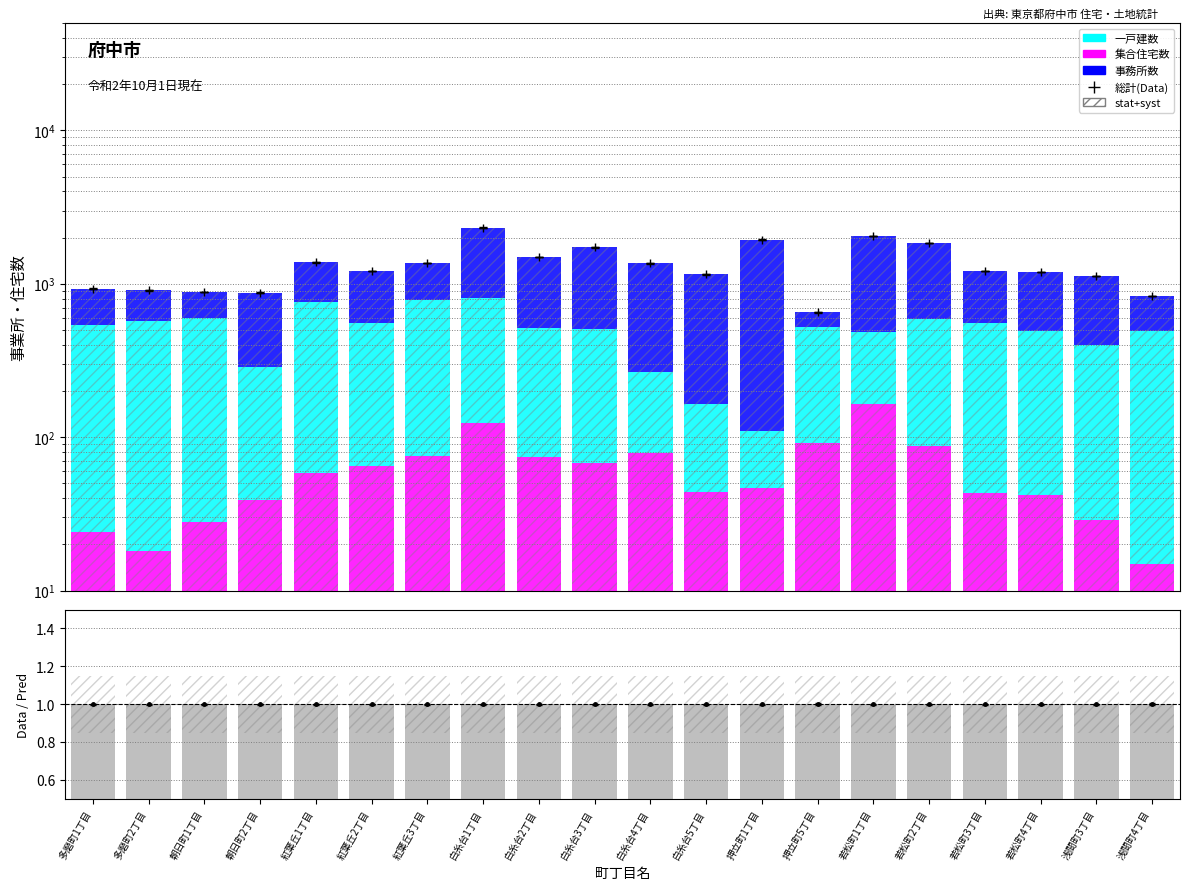

At which category is the sum across all series the highest?

白糸台1丁目